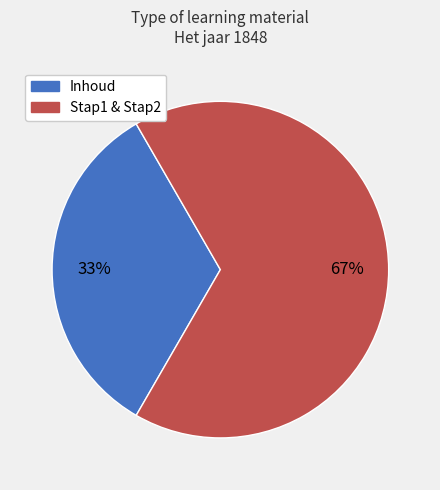

Is there any slice that represents more than half of the pie?

Yes